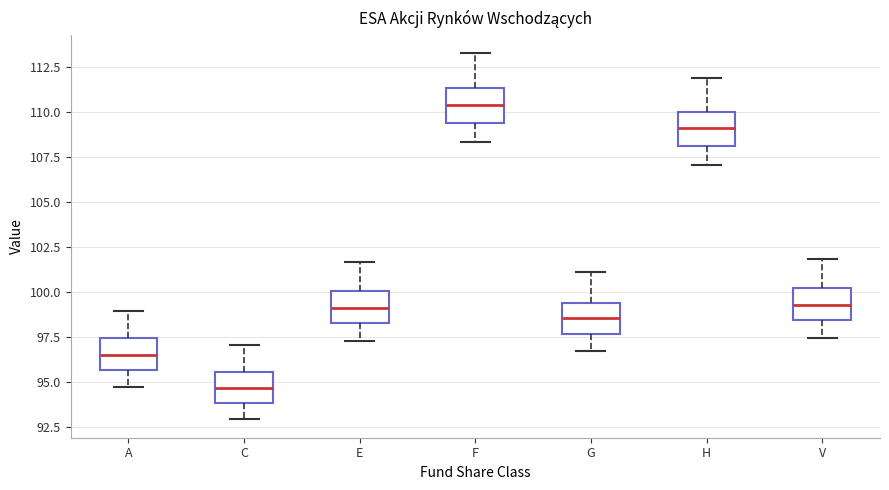

Where does the upper whisker of the box for G end on the y-axis? The values are not printed on the chart, so give them approximately, as read against the axis.

101.0